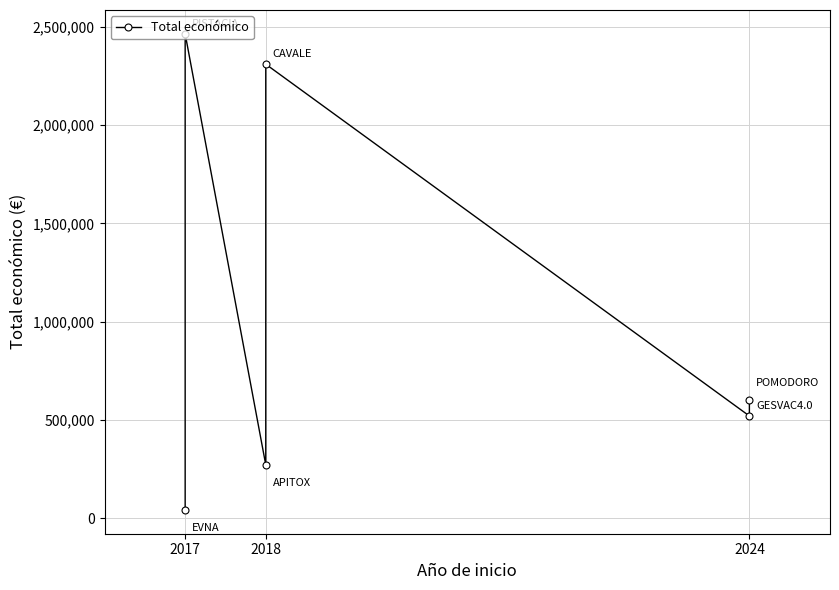

Does the chart display data point markers on the line(s)?

Yes